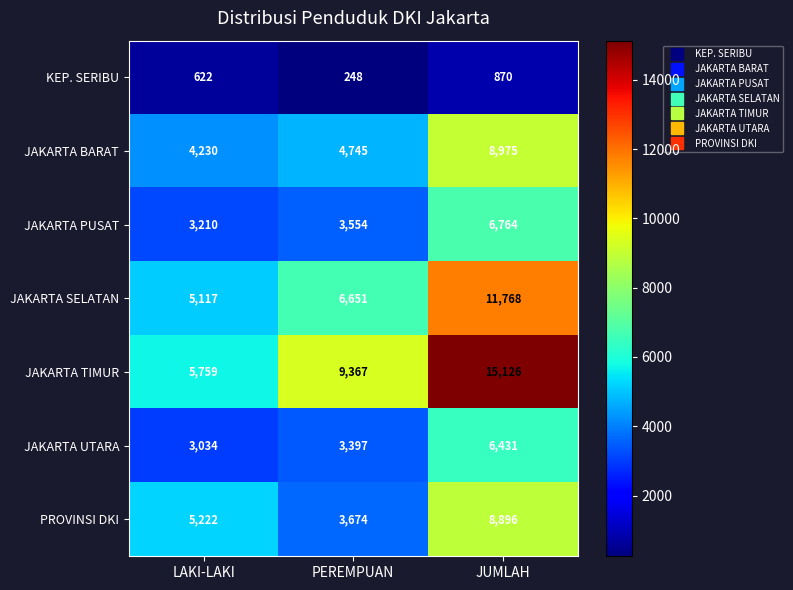

What is the difference between the maximum and second lowest values in the JAKARTA TIMUR series?

5759